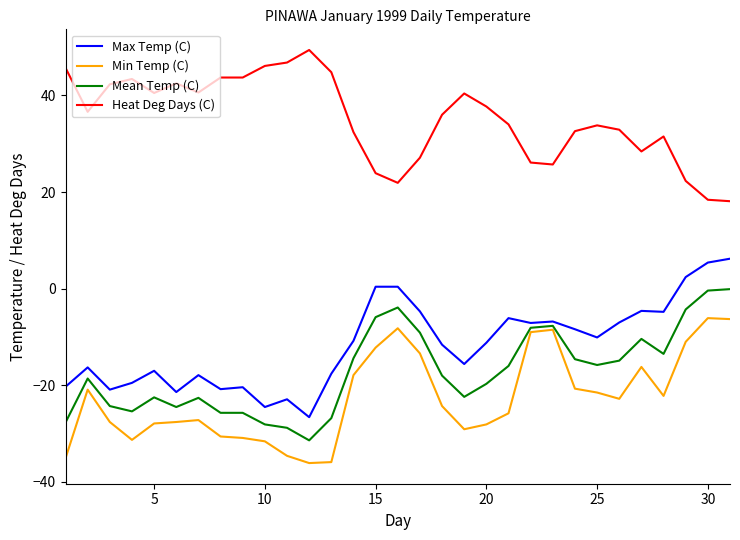

List the series in order of their peak value, lowest first.

Min Temp (C), Mean Temp (C), Max Temp (C), Heat Deg Days (C)